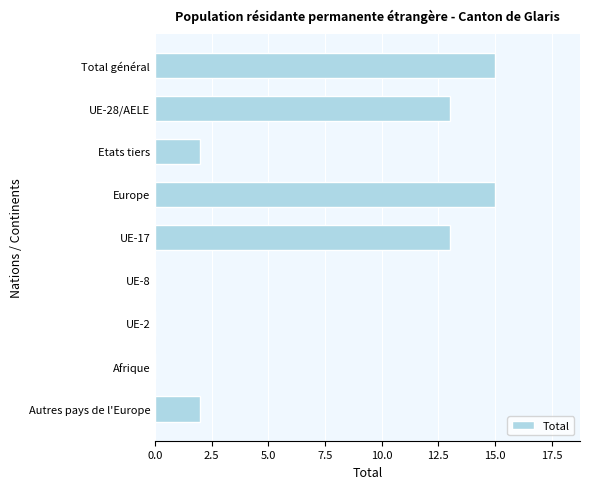

Count the number of categories in the chart.

9